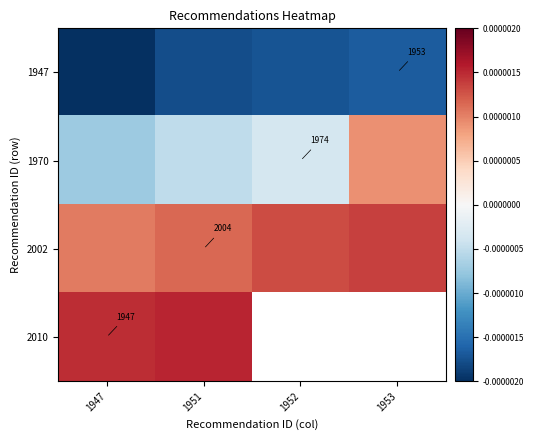

Is it true that 1970 equals 3313.3 at 1952?

False